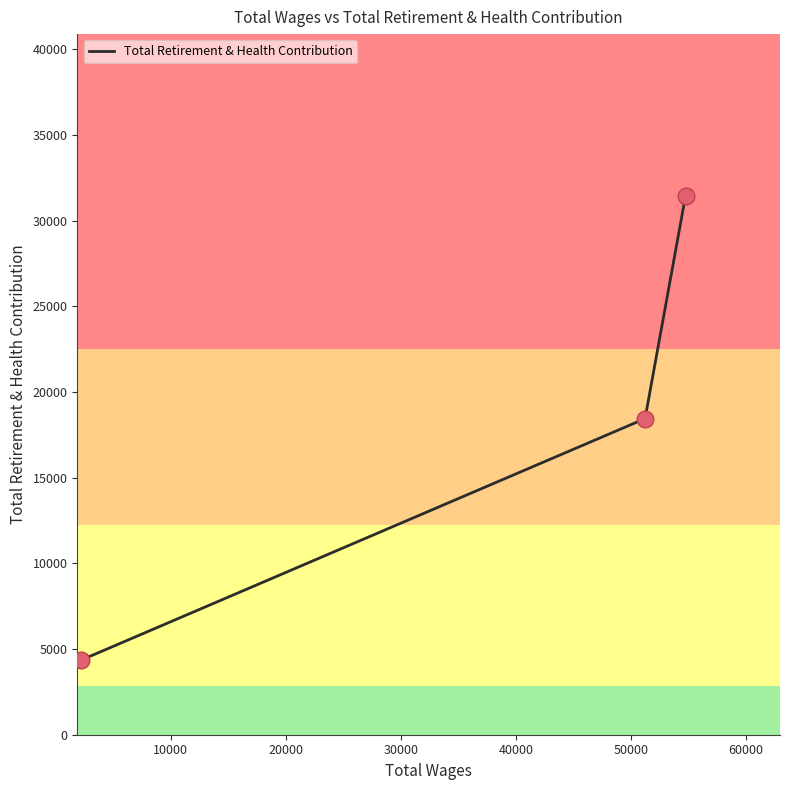

What is the maximum value shown in the chart?

31457